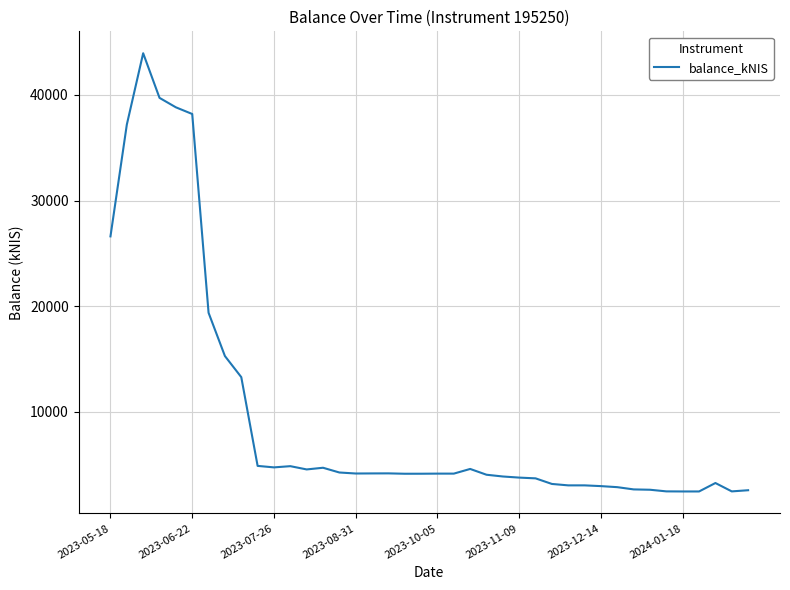

What is the difference between the maximum and minimum values?

41467.9